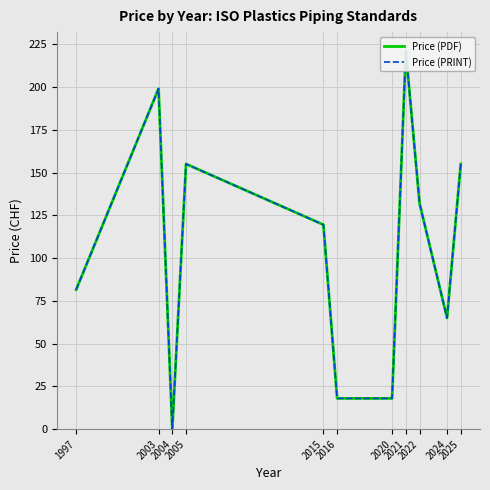

Does the chart display data point markers on the line(s)?

No